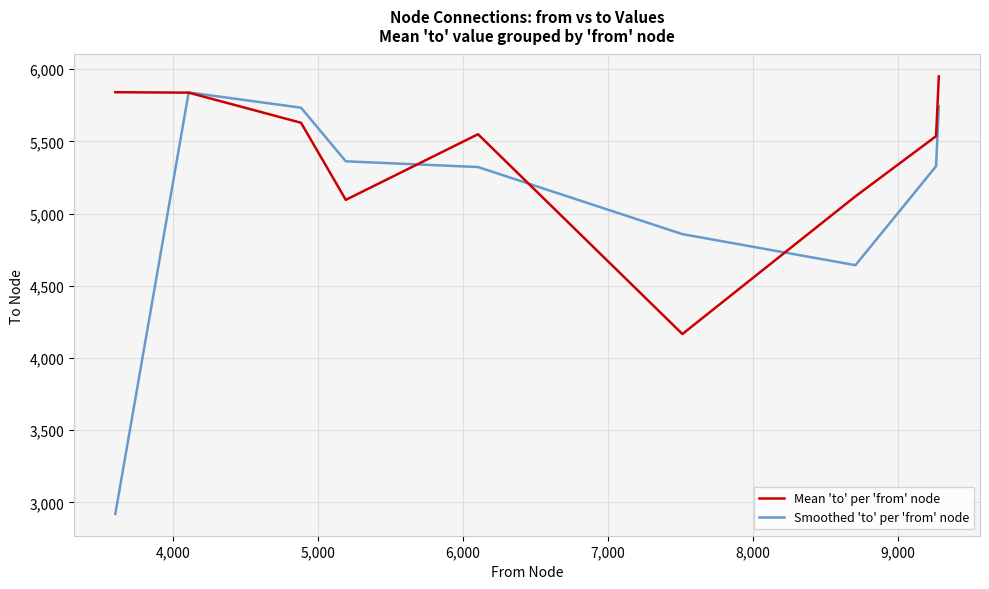

What are all the series names shown in the legend?

Mean 'to' per 'from' node, Smoothed 'to' per 'from' node